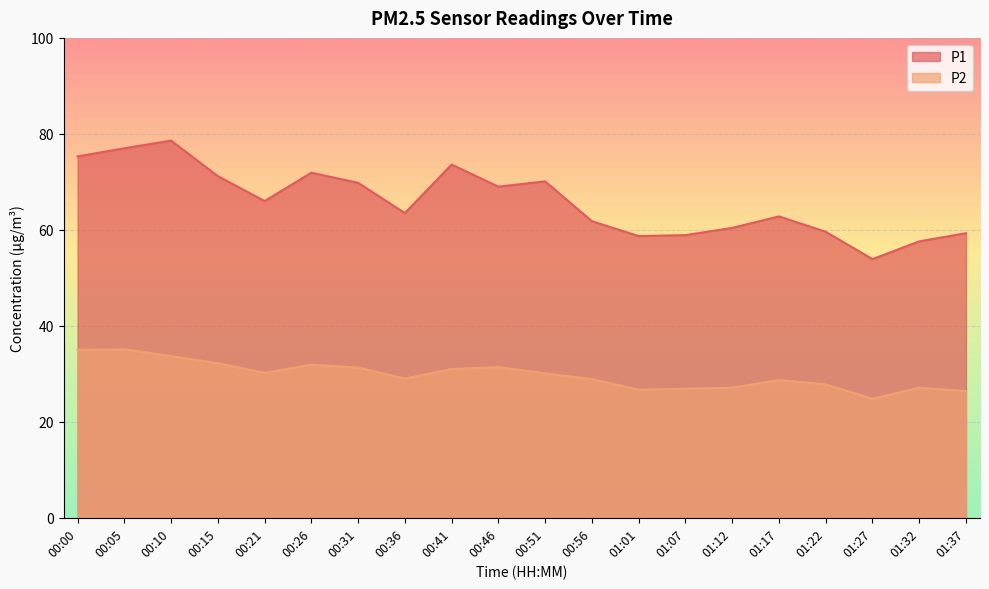

At which category does P1 reach its first local valley?

00:21